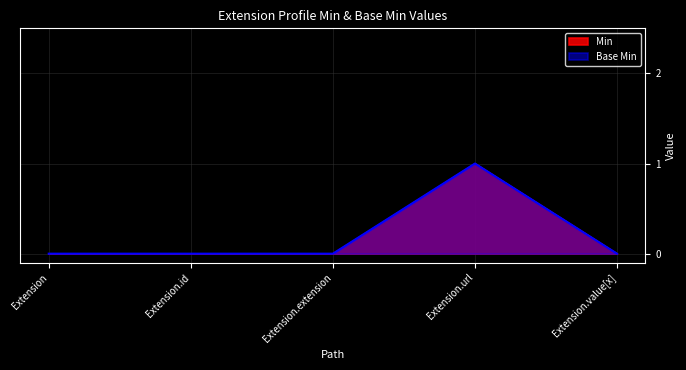

True or false: Base Min and Min intersect in this chart.

False